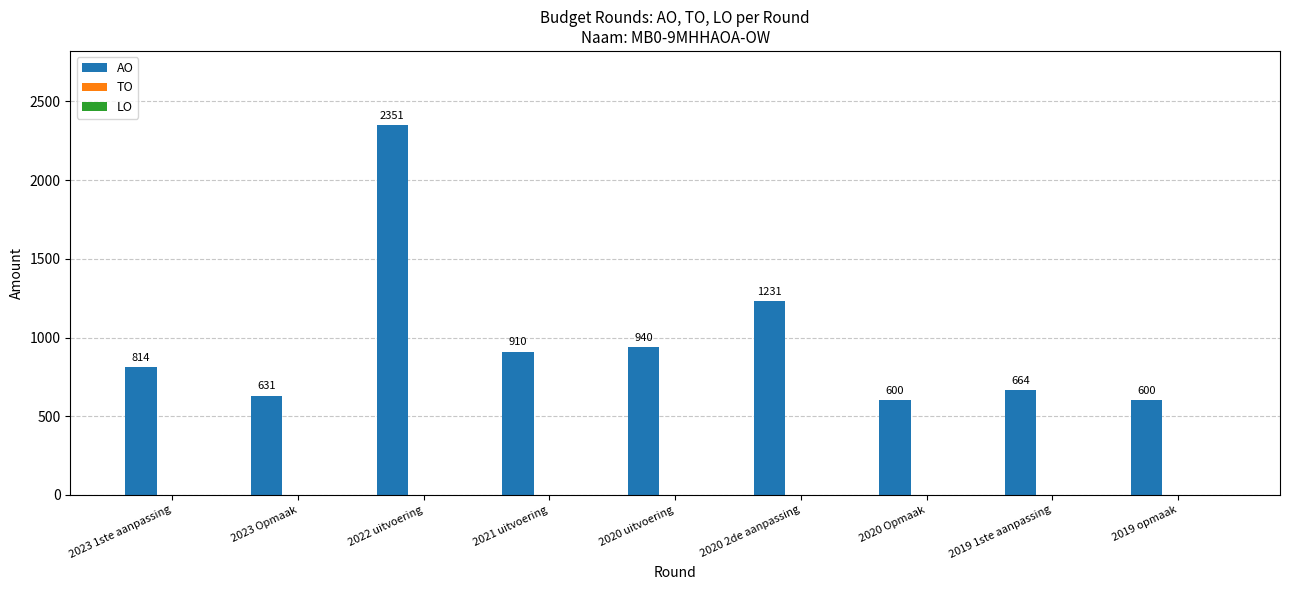

Are the bars horizontal?

No